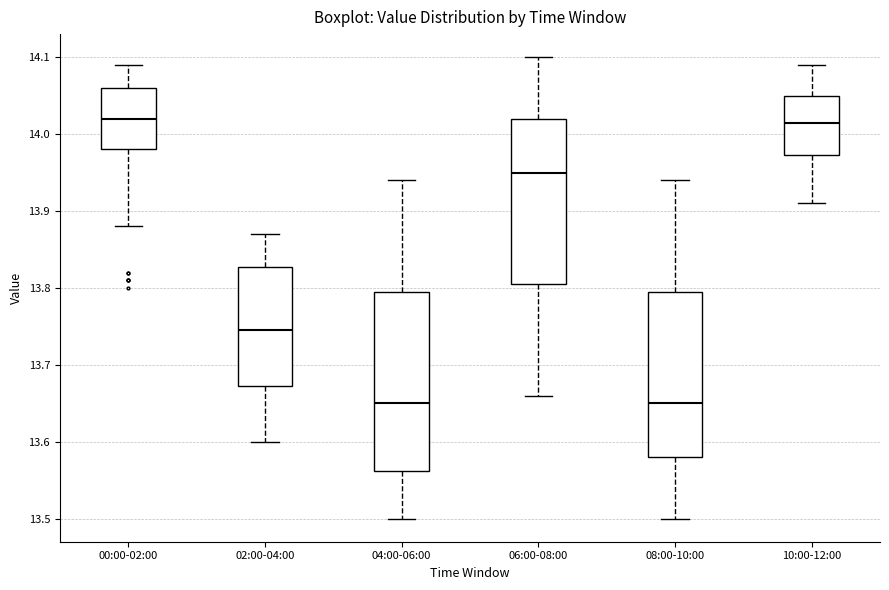

Where does the lower whisker of the box for 00:00-02:00 end on the y-axis? The values are not printed on the chart, so give them approximately, as read against the axis.

13.88